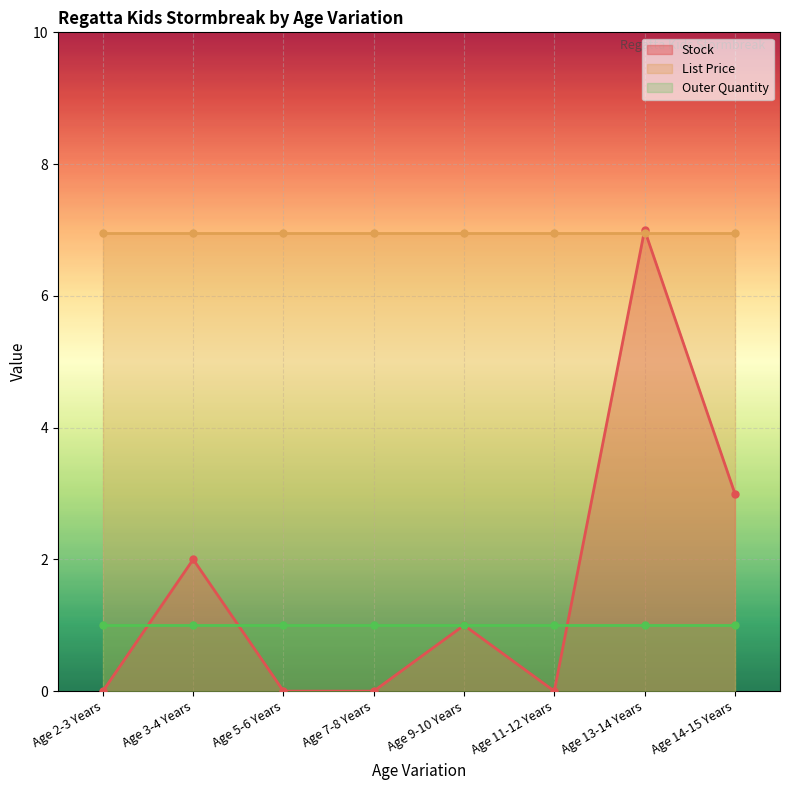

What is the sum of all Outer Quantity (line) values?

8.0